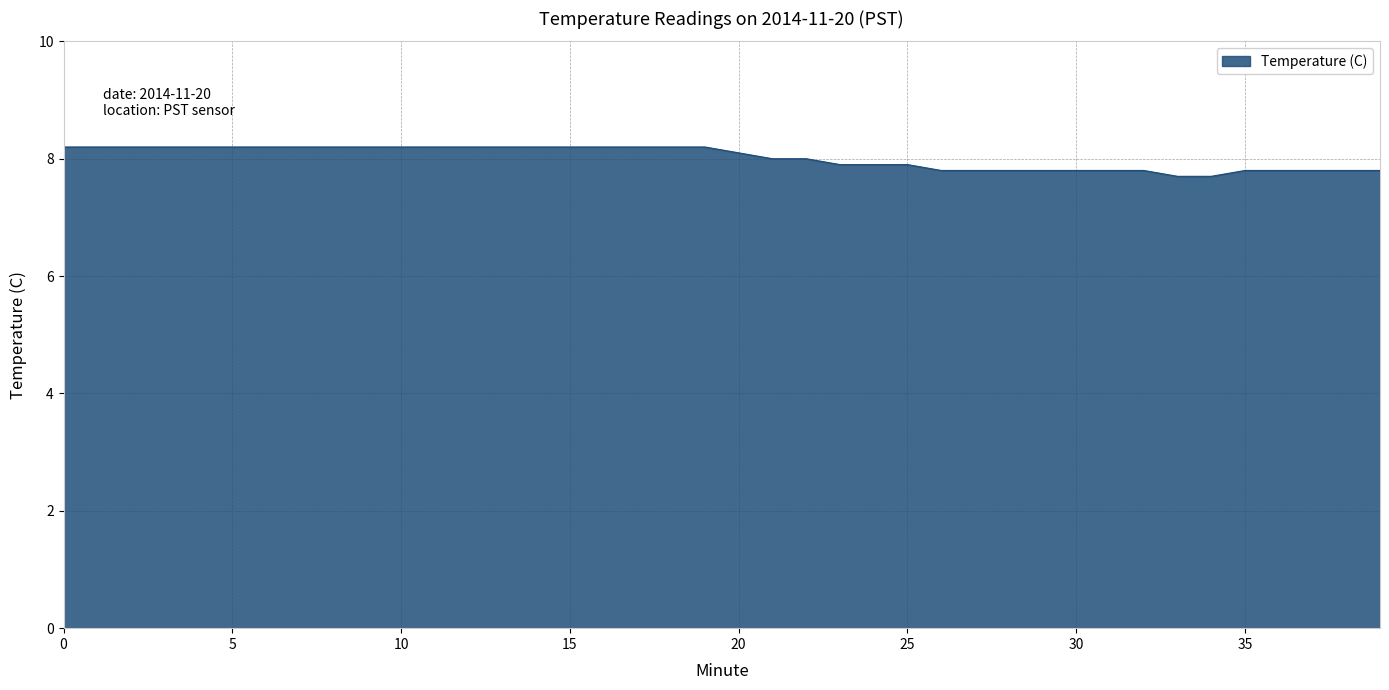

What is the difference between the second highest and minimum values?

0.5